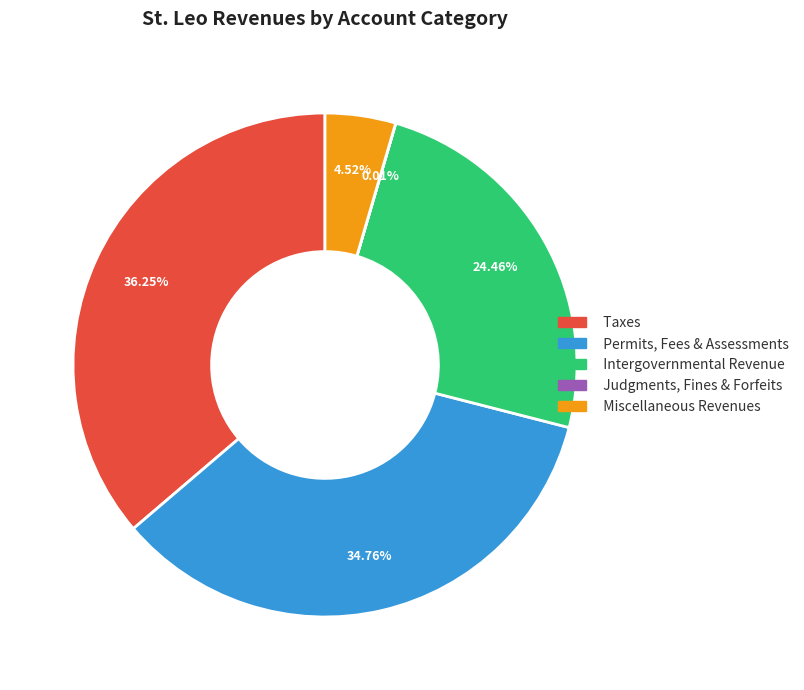

Is there a majority slice in this chart?

No